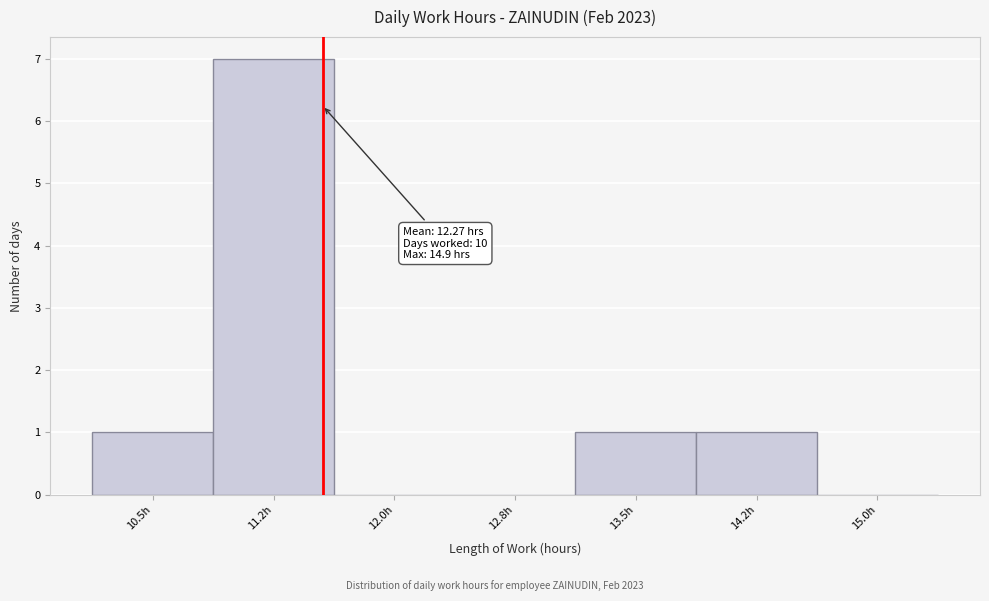

Reading right to left, transcribe all the data shown in this chart.

15.0h=0	14.2h=1	13.5h=1	12.8h=0	12.0h=0	11.2h=7	10.5h=1